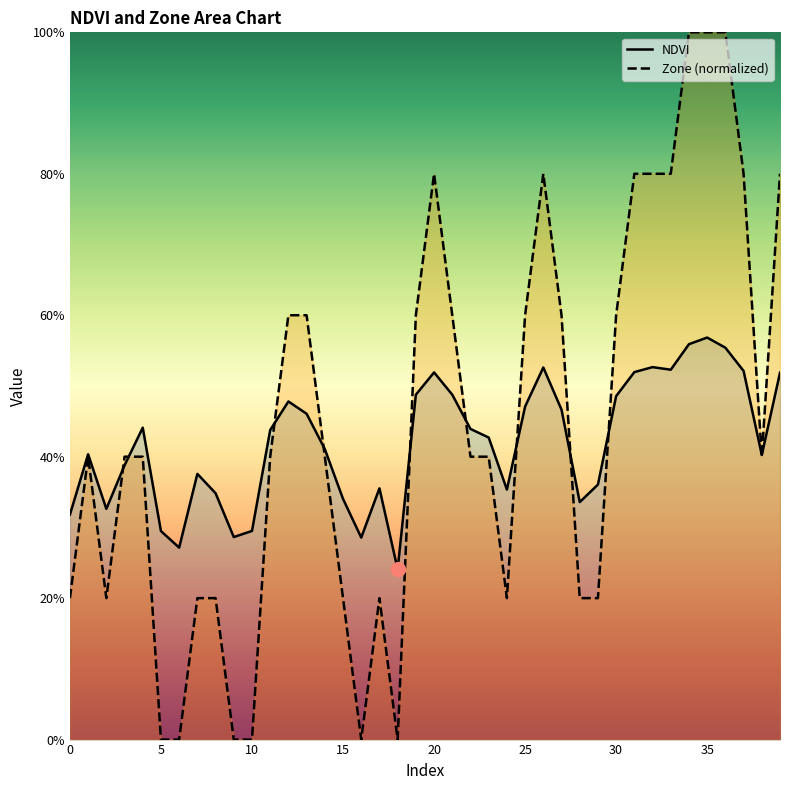

List the series in order of their peak value, highest first.

Zone (normalized), NDVI